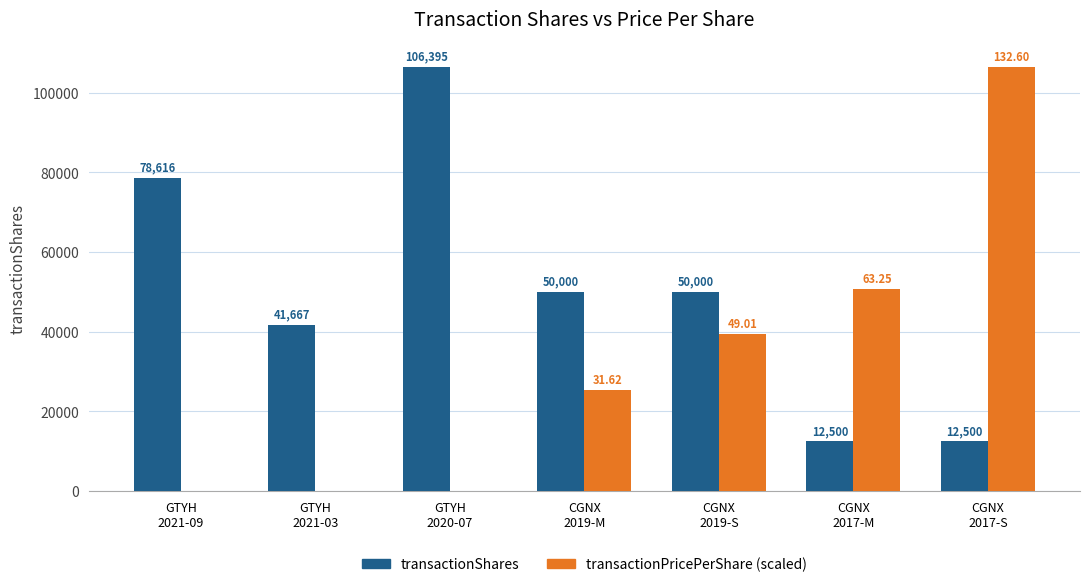

What is the difference between the transactionPricePerShare (scaled) values at CGNX
2019-M and GTYH
2021-03?

25374.7